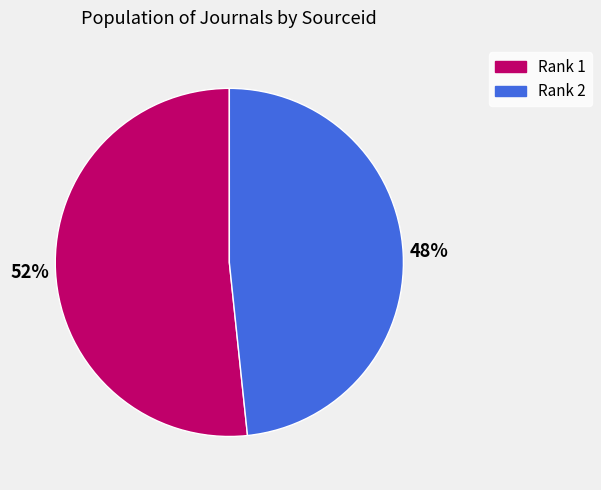

Between Rank 1 and Rank 2, which is larger?

Rank 1